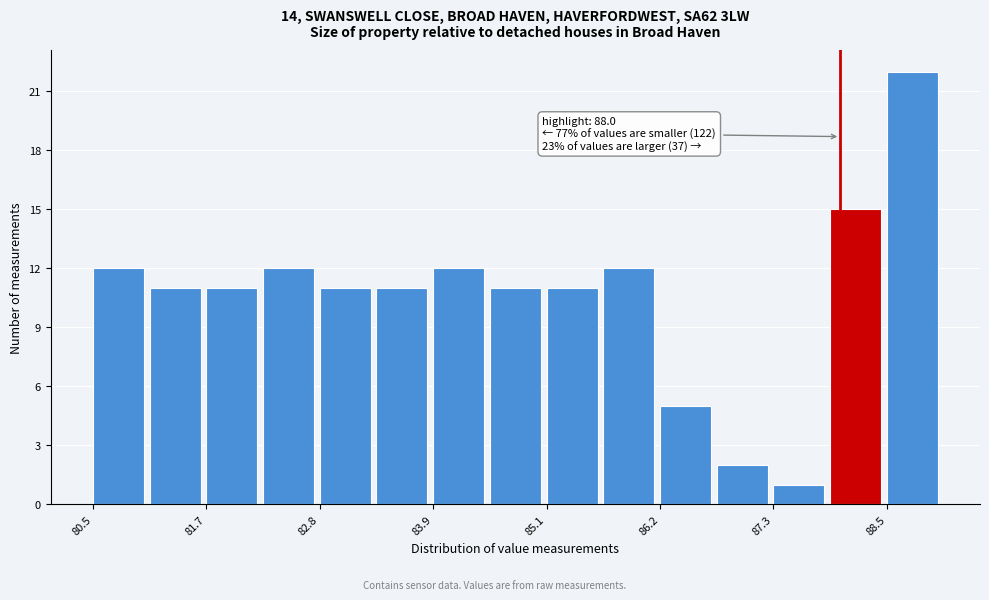

Around what value on the x-axis is the tallest bar? Give the approximate position of its centre, as read against the axis.

88.8